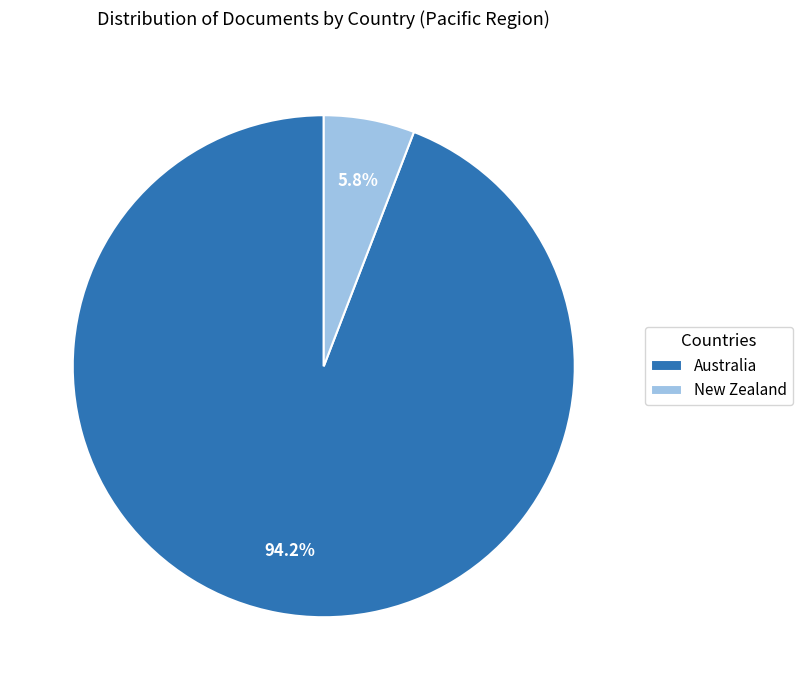

To the nearest percent, what percentage of the pie is Australia?

94%